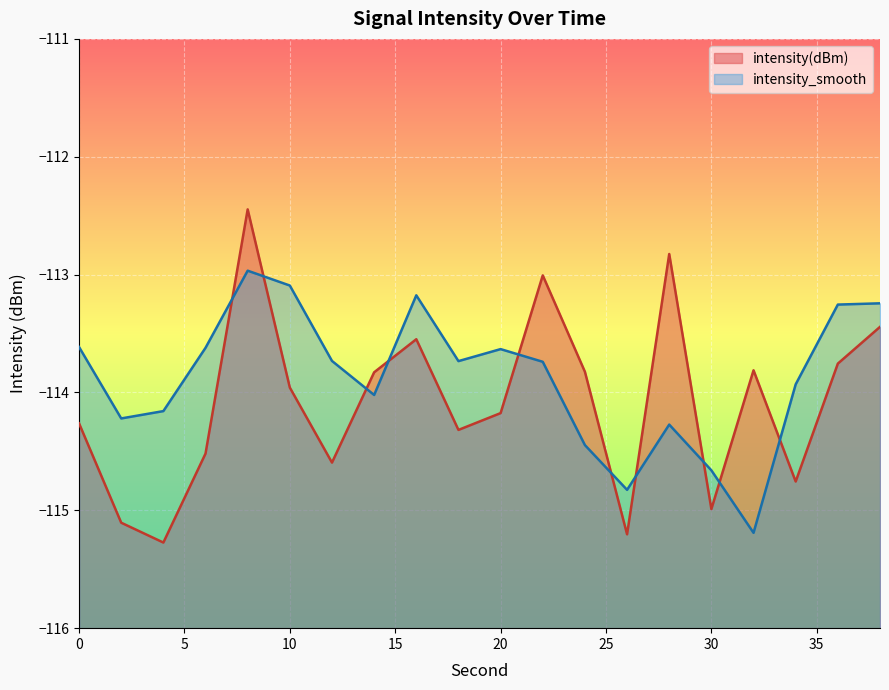

At which label does intensity(dBm) reach its minimum?

4